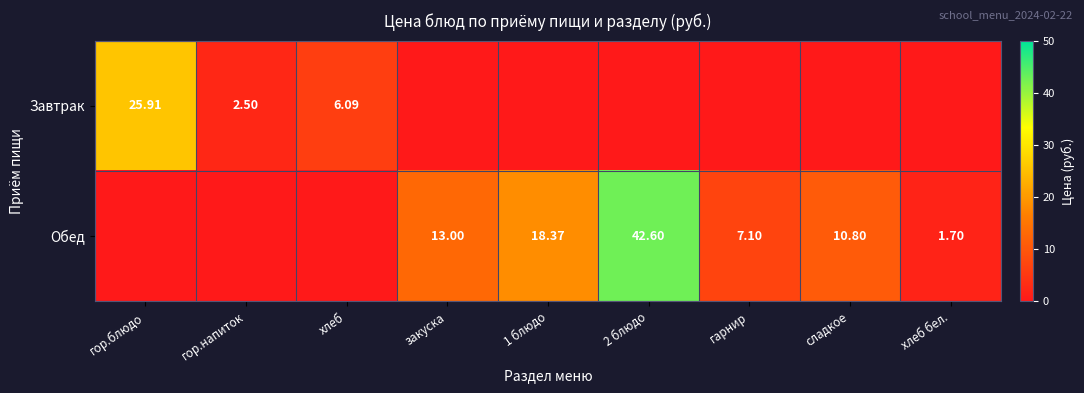

Count the number of data series in this chart.

2